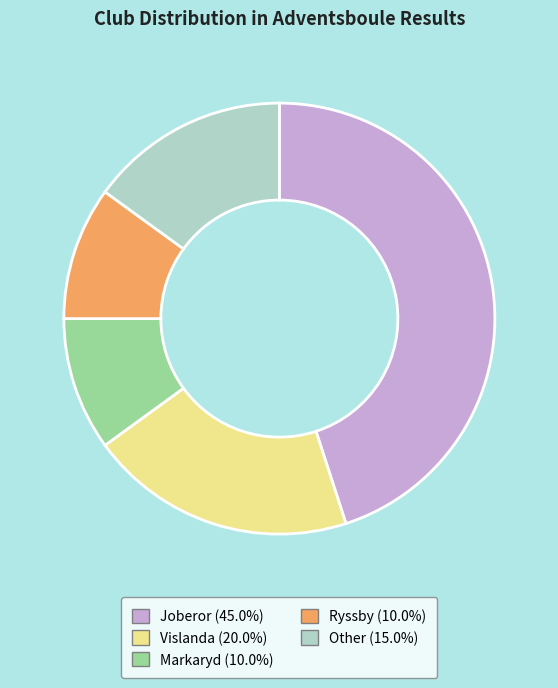

How many segments does this pie chart have?

5